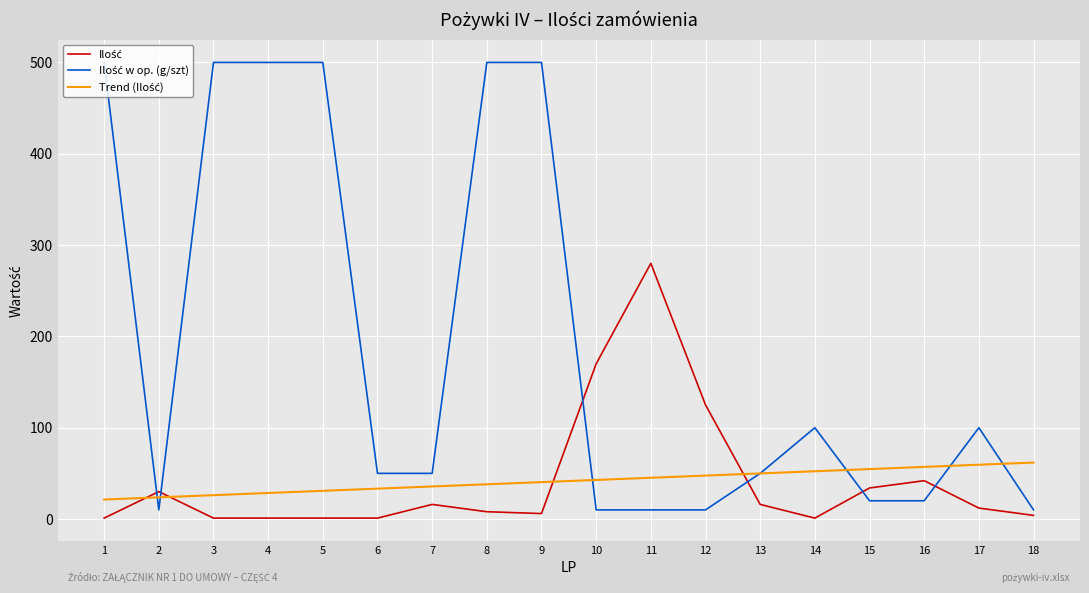

What is the greatest value displayed?

500.0